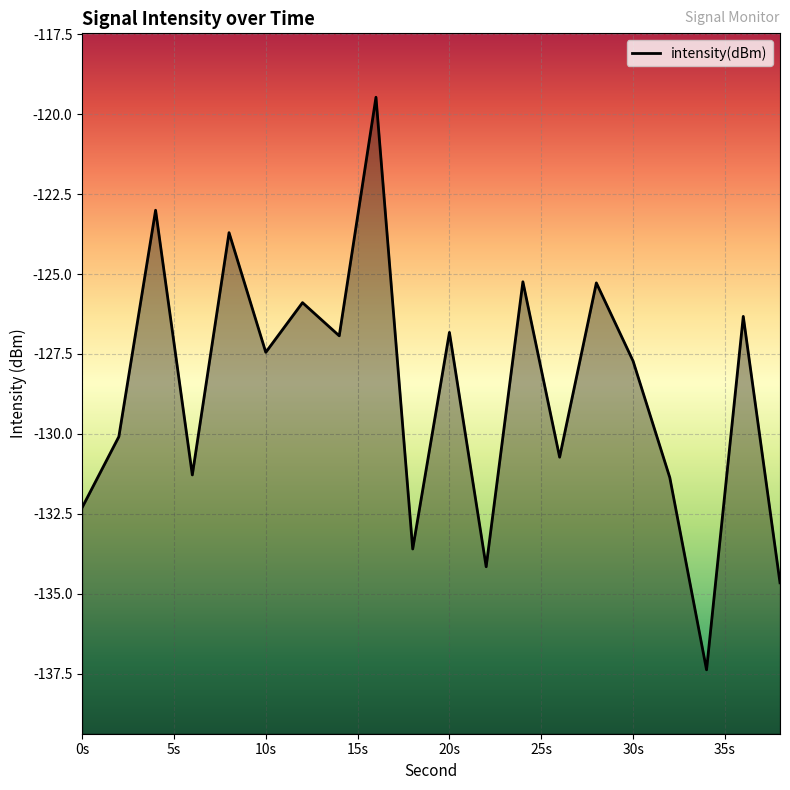

What is the average value?

-128.7